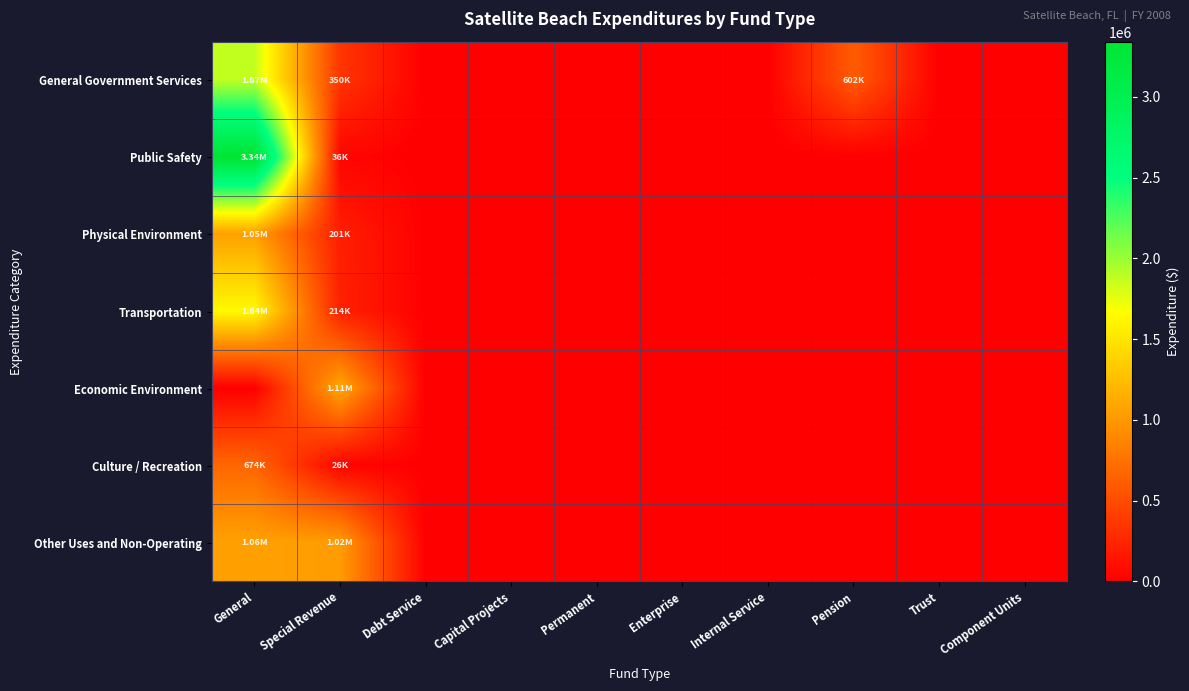

Reading right to left, extract all data points from this chart.

General Government Services: Component Units=0	Trust=0	Pension=601983	Internal Service=0	Enterprise=0	Permanent=0	Capital Projects=0	Debt Service=0	Special Revenue=349907	General=1870182
Public Safety: Component Units=0	Trust=0	Pension=0	Internal Service=0	Enterprise=0	Permanent=0	Capital Projects=0	Debt Service=0	Special Revenue=35574	General=3341429
Physical Environment: Component Units=0	Trust=0	Pension=0	Internal Service=0	Enterprise=0	Permanent=0	Capital Projects=0	Debt Service=0	Special Revenue=201272	General=1048347
Transportation: Component Units=0	Trust=0	Pension=0	Internal Service=0	Enterprise=0	Permanent=0	Capital Projects=0	Debt Service=0	Special Revenue=213650	General=1636723
Economic Environment: Component Units=0	Trust=0	Pension=0	Internal Service=0	Enterprise=0	Permanent=0	Capital Projects=0	Debt Service=0	Special Revenue=1107457	General=0
Culture / Recreation: Component Units=0	Trust=0	Pension=0	Internal Service=0	Enterprise=0	Permanent=0	Capital Projects=0	Debt Service=0	Special Revenue=25975	General=674037
Other Uses and Non-Operating: Component Units=0	Trust=0	Pension=0	Internal Service=0	Enterprise=0	Permanent=0	Capital Projects=0	Debt Service=0	Special Revenue=1021020	General=1056736